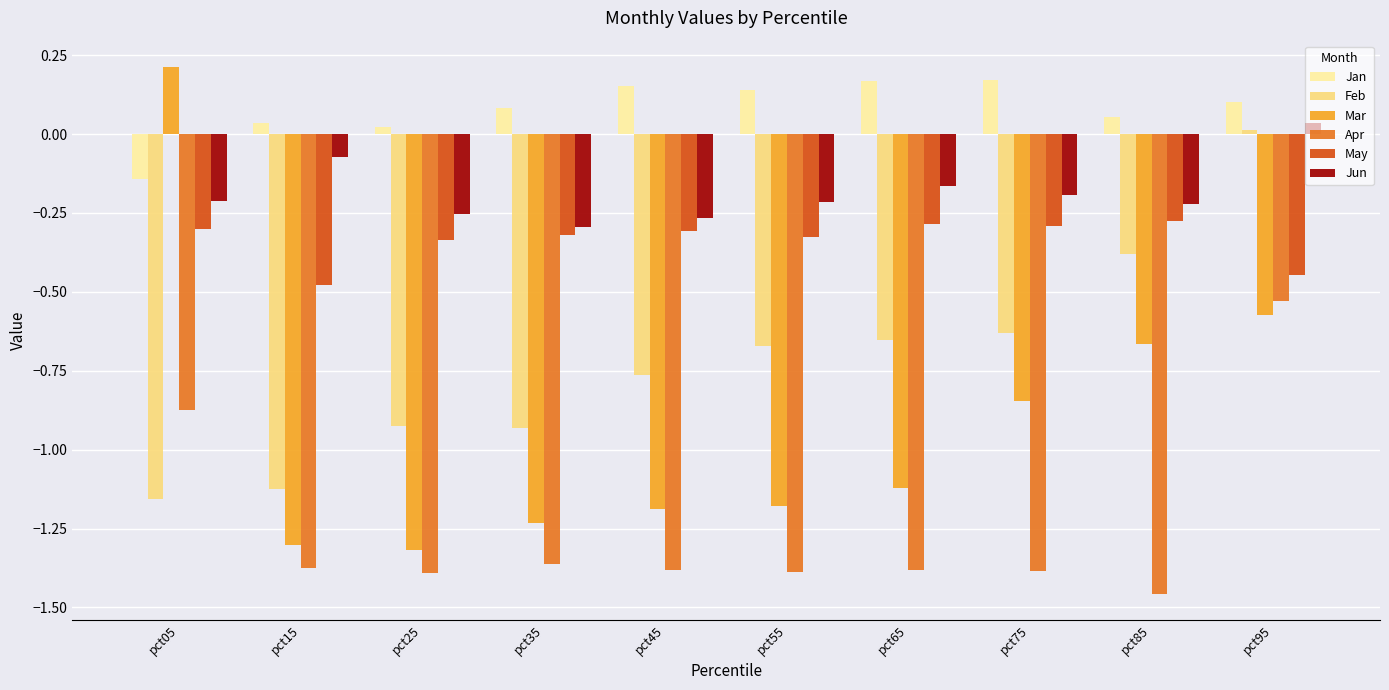

Which series has the widest spread of values?

Mar